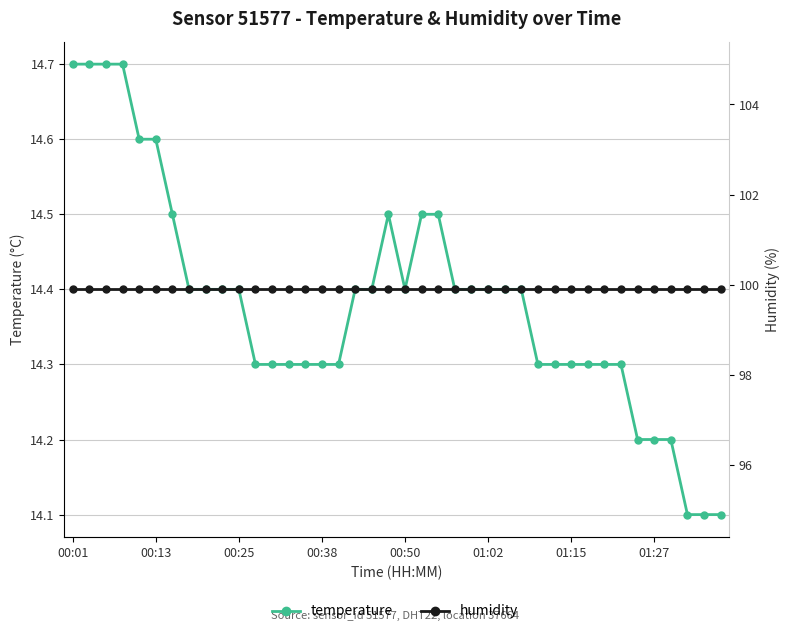

Reading left to right, what are all the values shown in this chart?

temperature: 14.7	14.7	14.7	14.7	14.6	14.6	14.5	14.4	14.4	14.4	14.4	14.3	14.3	14.3	14.3	14.3	14.3	14.4	14.4	14.5	14.4	14.5	14.5	14.4	14.4	14.4	14.4	14.4	14.3	14.3	14.3	14.3	14.3	14.3	14.2	14.2	14.2	14.1	14.1	14.1
humidity: 99.9	99.9	99.9	99.9	99.9	99.9	99.9	99.9	99.9	99.9	99.9	99.9	99.9	99.9	99.9	99.9	99.9	99.9	99.9	99.9	99.9	99.9	99.9	99.9	99.9	99.9	99.9	99.9	99.9	99.9	99.9	99.9	99.9	99.9	99.9	99.9	99.9	99.9	99.9	99.9